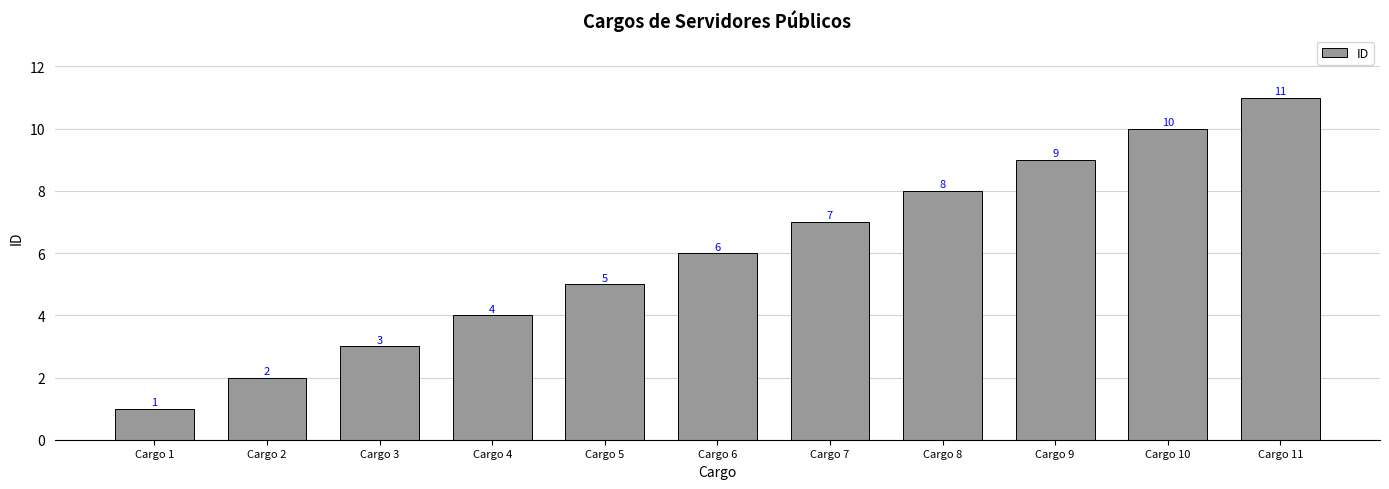

Read the value at Cargo 9, to the nearest 5.

10